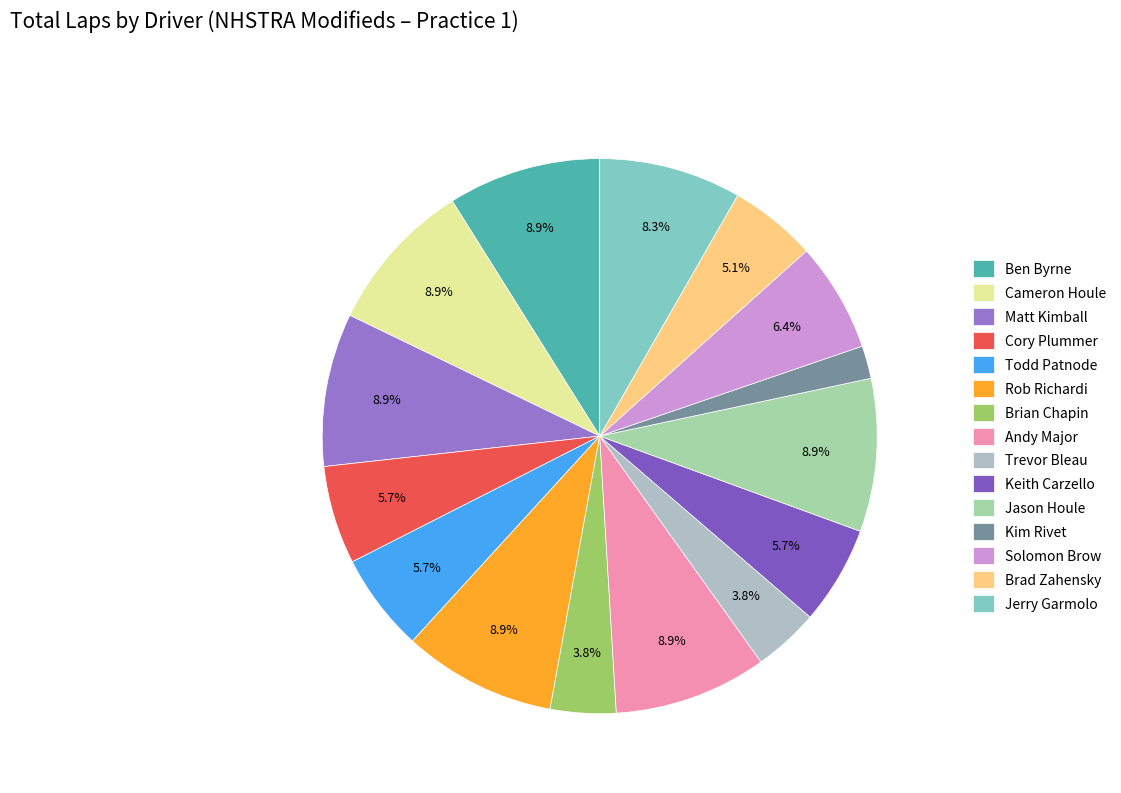

What percentage do Andy Major and Solomon Brow together represent?

15.3%